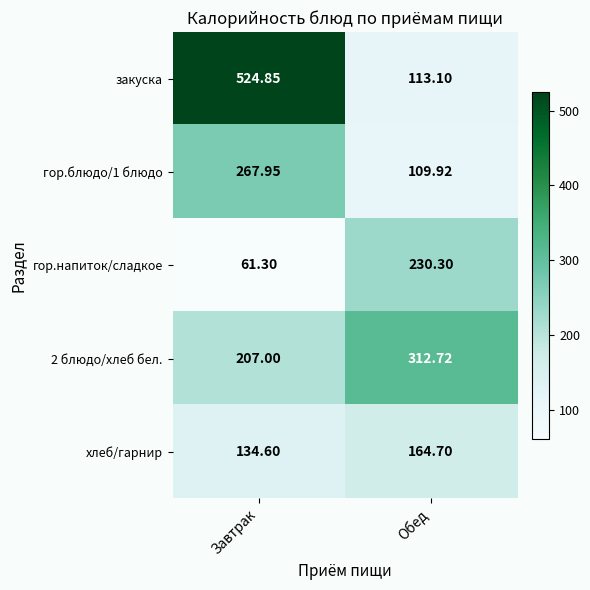

At which label is хлеб/гарнир closest to 149?

Завтрак